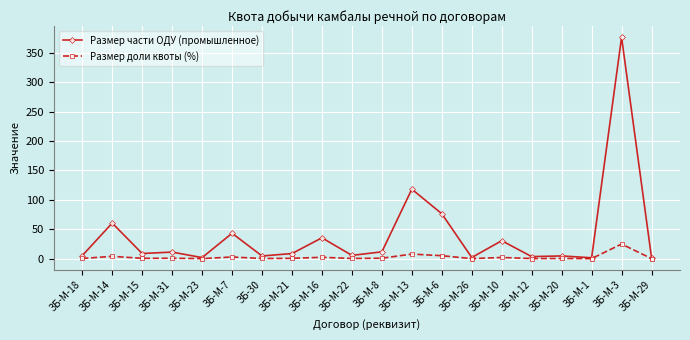

Which series changed the most between ЗБ-М-21 and ЗБ-М-10?

Размер части ОДУ (промышленное)